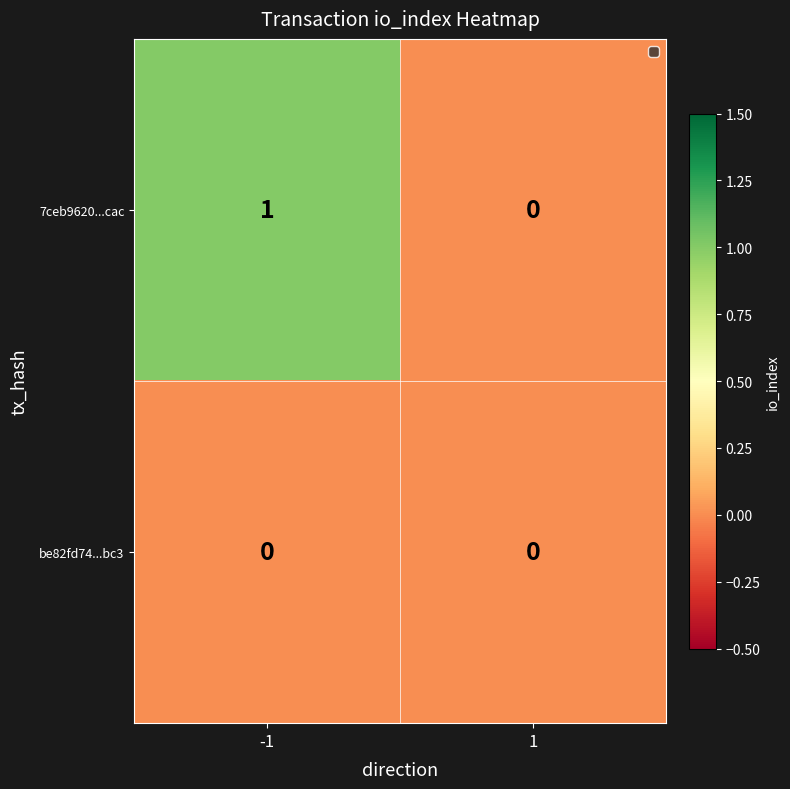

Which series has the largest total across all categories?

7ceb9620...cac